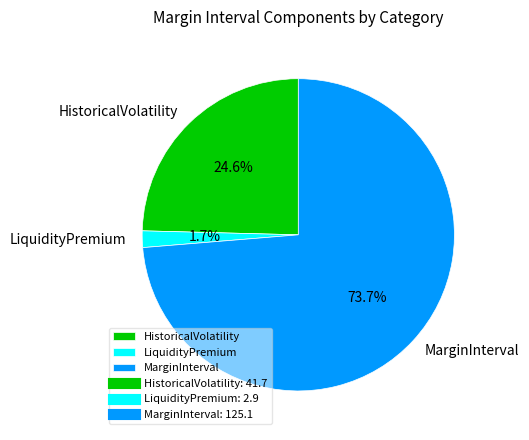

To the nearest percent, what is the combined percentage of LiquidityPremium and HistoricalVolatility?

26%